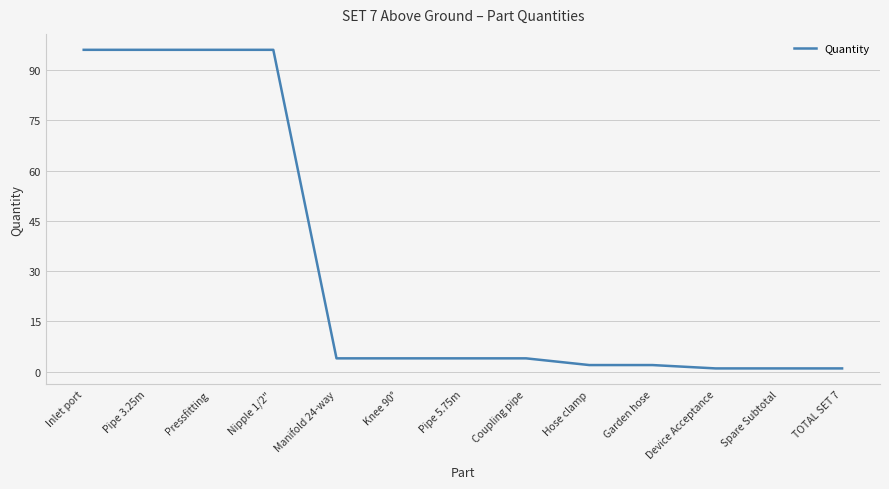

What is the sum of the values at Pipe 5.75m and Device Acceptance?

5